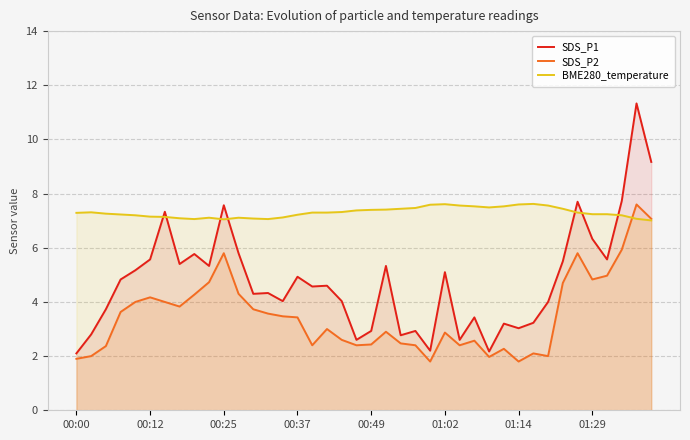

The SDS_P2 series shows 1.1 at 8. True or false?

False